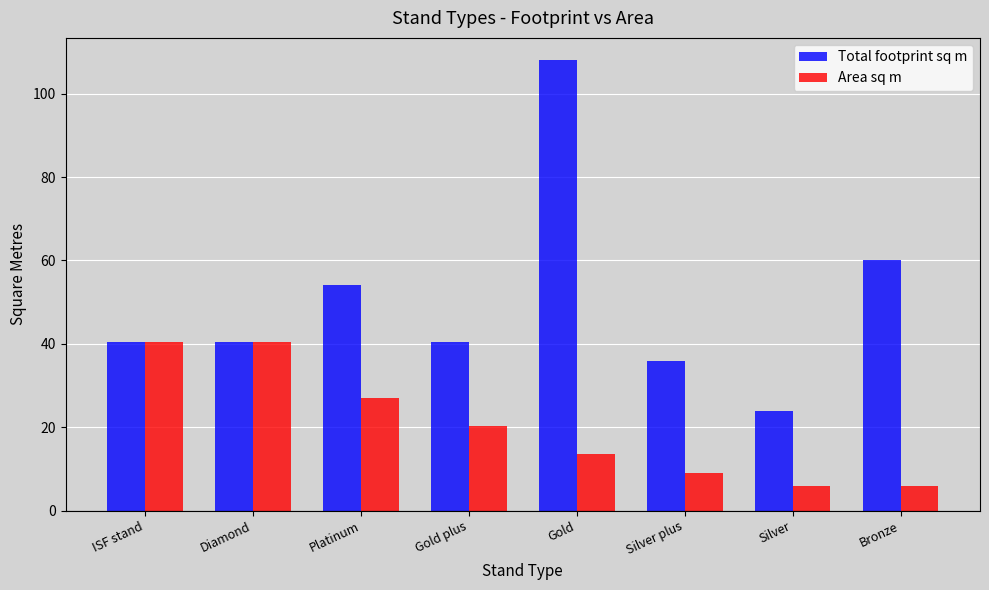

Where does the Total footprint sq m series first go above 40?

ISF stand